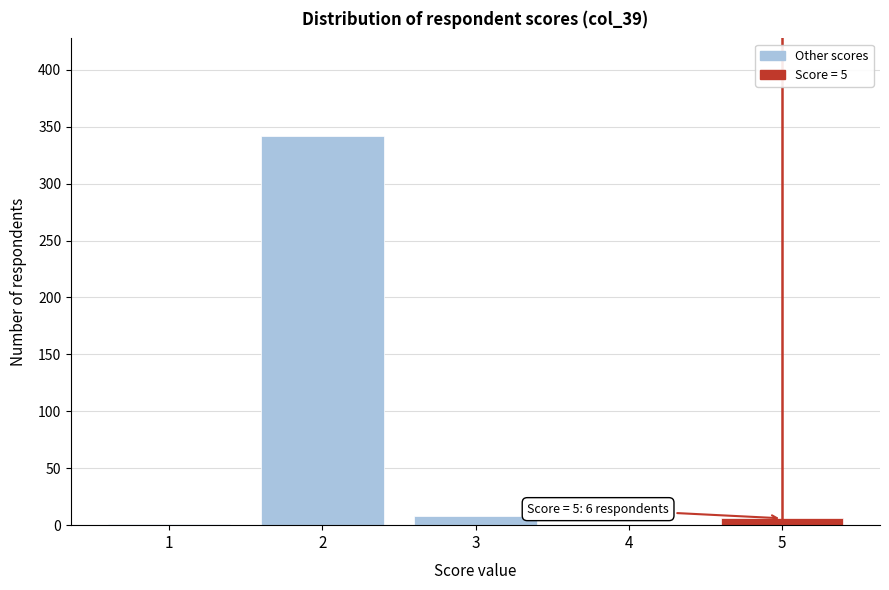

The value at 4 is 0. True or false?

True